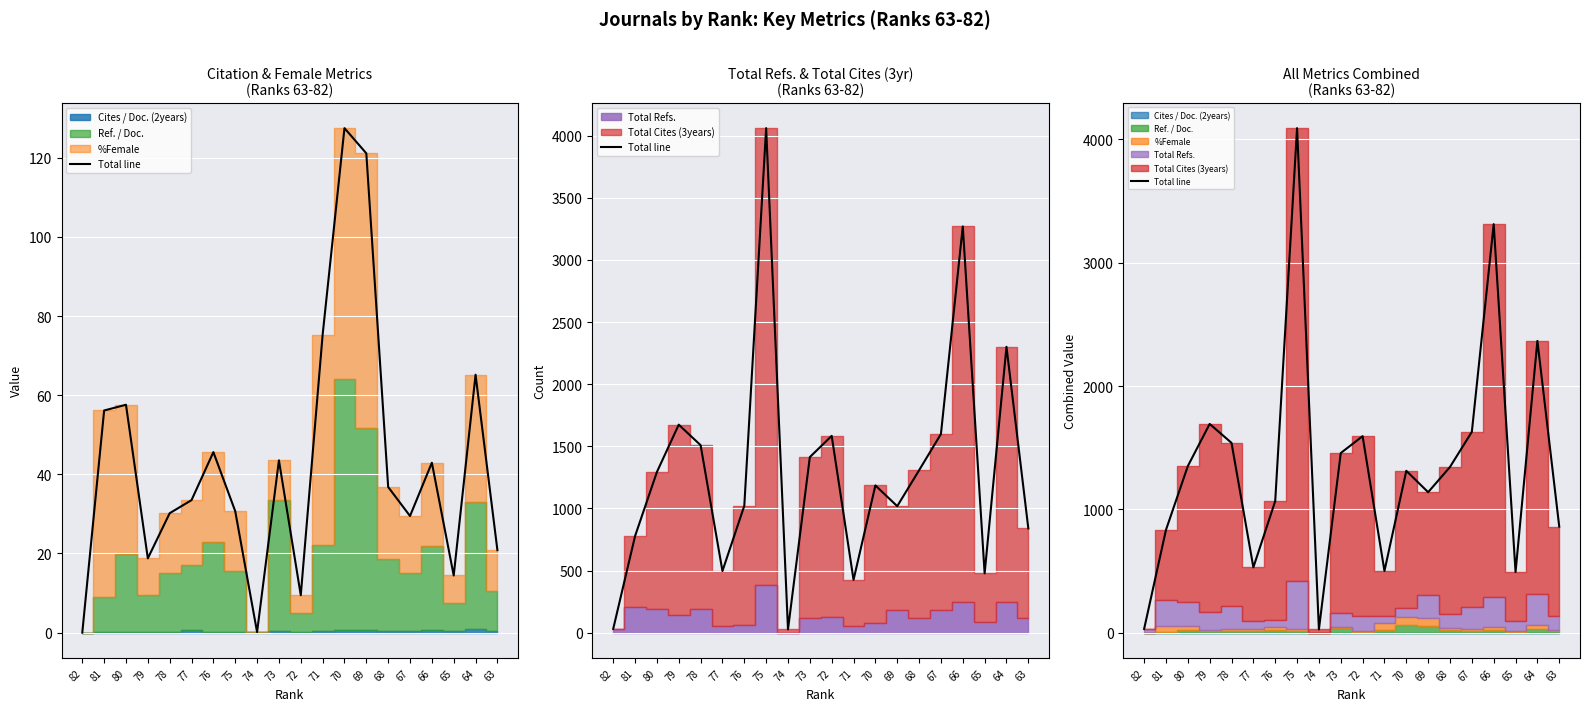

What is the ratio of the value at 67 to the value at 64?

0.7